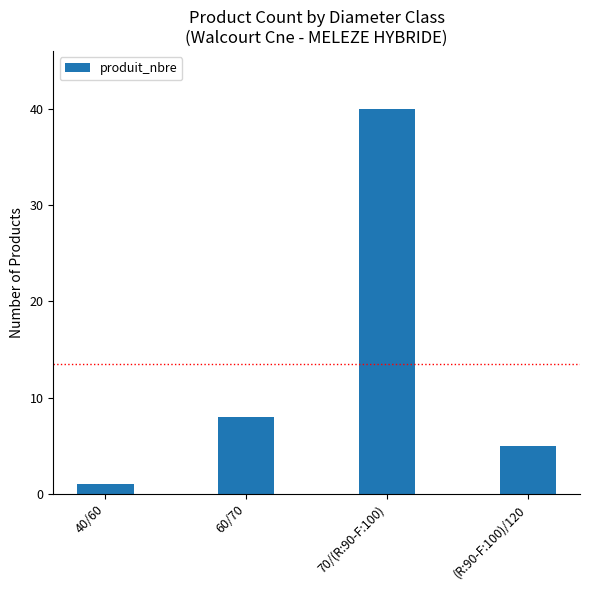

Rank the categories by value from highest to lowest.

70/(R:90-F:100), 60/70, (R:90-F:100)/120, 40/60